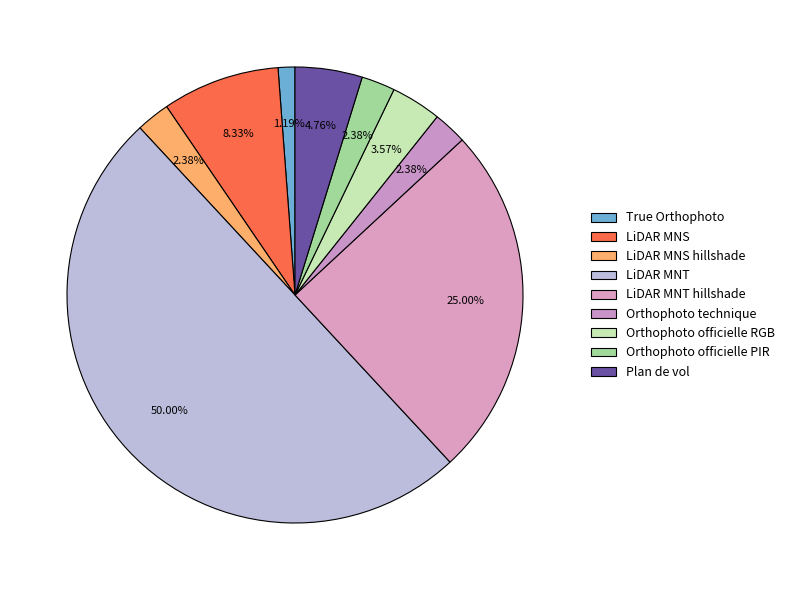

What is the smallest slice in the pie chart?

True Orthophoto